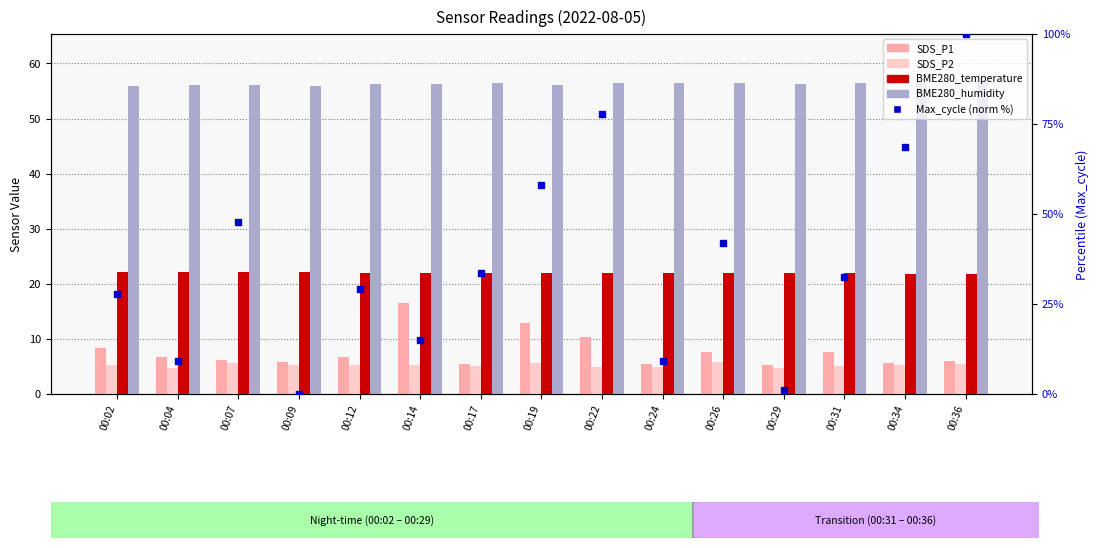

Is the value of SDS_P1 at 00:31 greater than the value of SDS_P2 at 00:07?

Yes